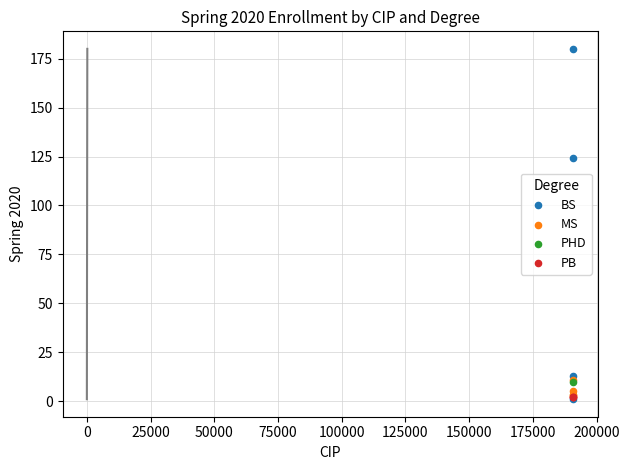

What are all the series names shown in the legend?

BS, MS, PHD, PB